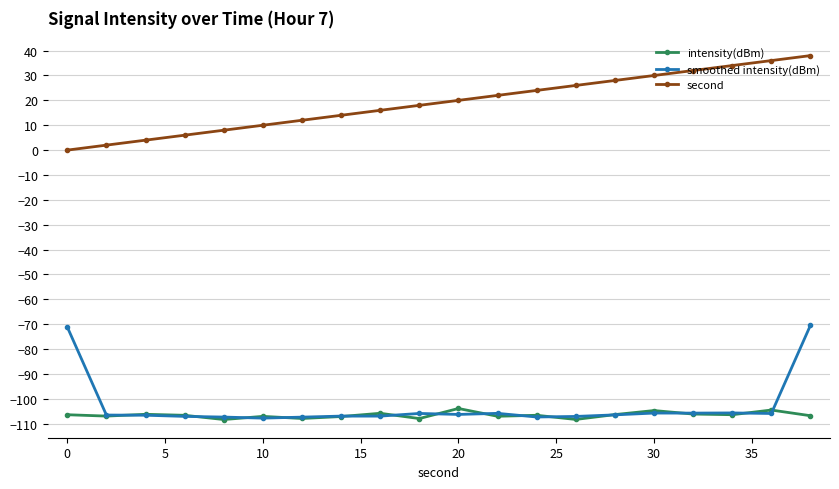

What is the highest value of the second series?

38.0